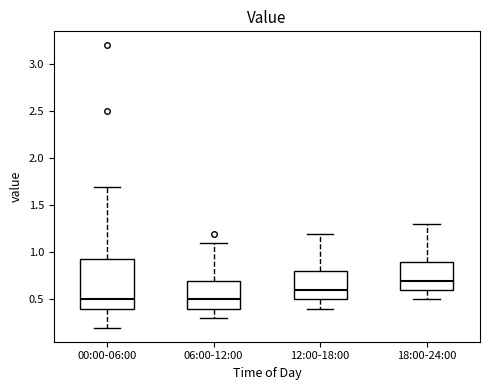

Reading left to right, transcribe this box plot: for each box, give where its median line is, the range the box spans, and where its two whiskers end, as read against the y-axis. The values are not printed on the chart, so give them approximately, as read against the axis.

00:00-06:00: median 0.50, box 0.40 to 0.95, whiskers 0.20 to 1.70
06:00-12:00: median 0.50, box 0.40 to 0.70, whiskers 0.30 to 1.10
12:00-18:00: median 0.60, box 0.50 to 0.80, whiskers 0.40 to 1.20
18:00-24:00: median 0.70, box 0.60 to 0.90, whiskers 0.50 to 1.30